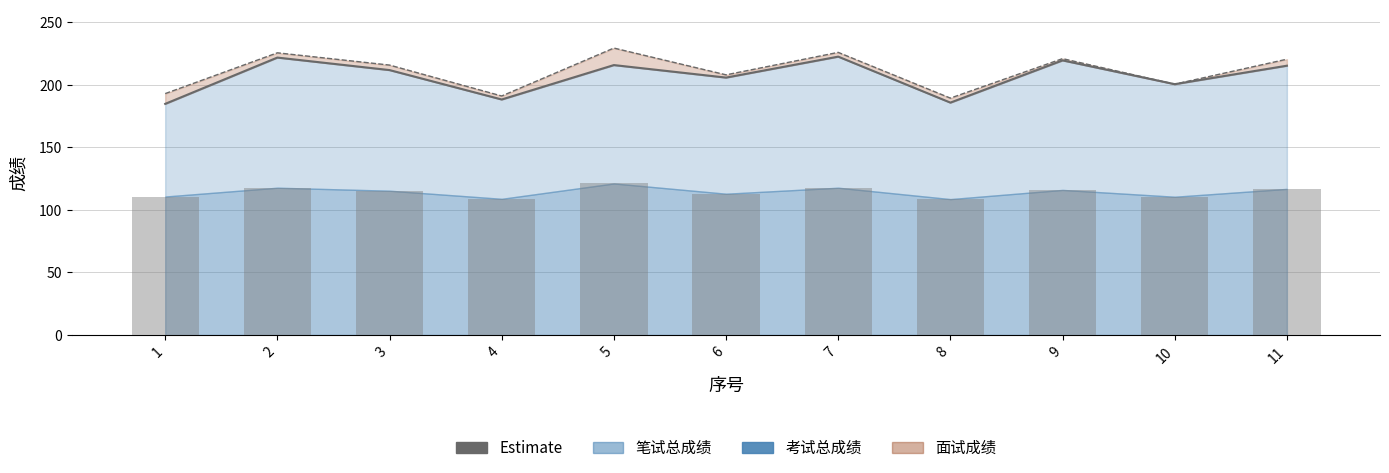

Between 4 and 11, which is larger?

11